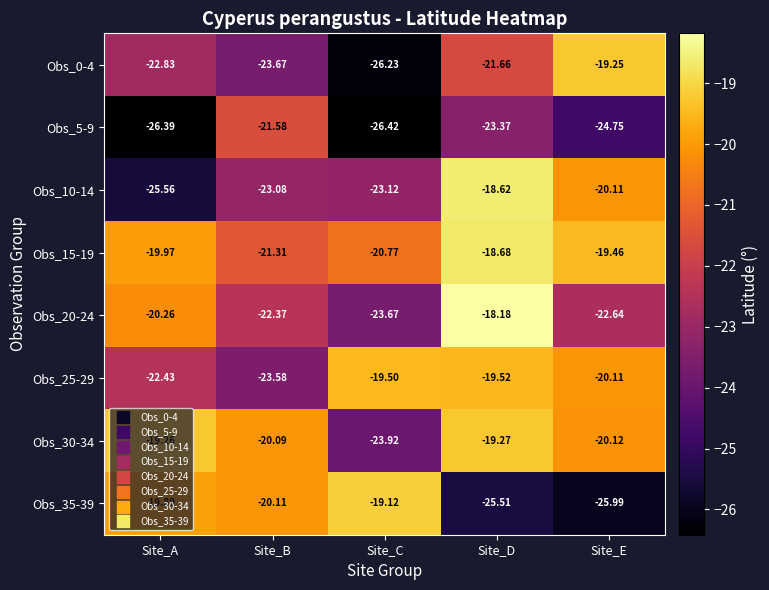

Is the value of Obs_30-34 at Site_A greater than the value of Obs_15-19 at Site_A?

Yes